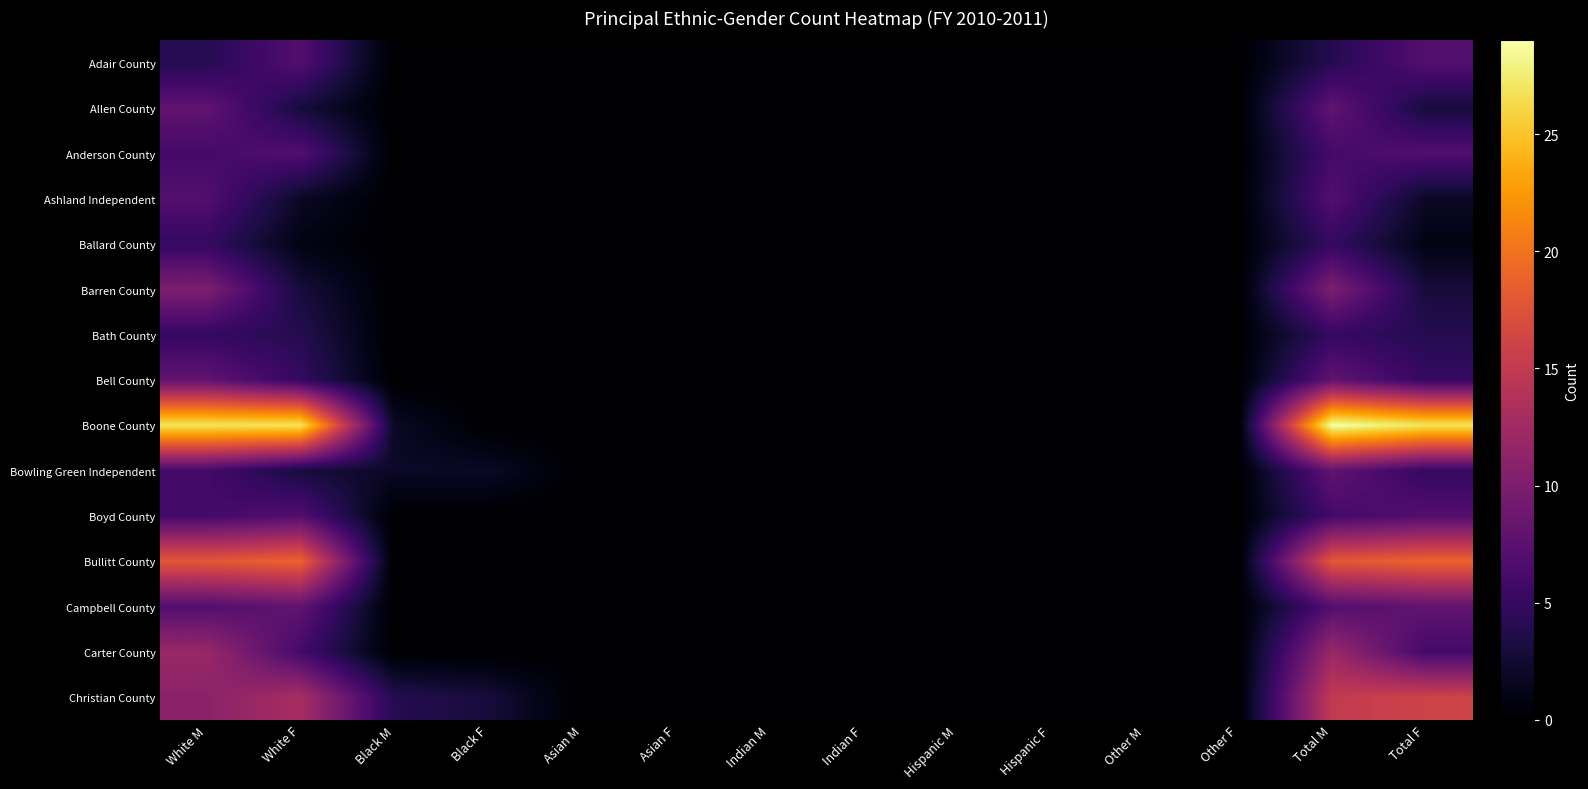

Count the number of data series in this chart.

15